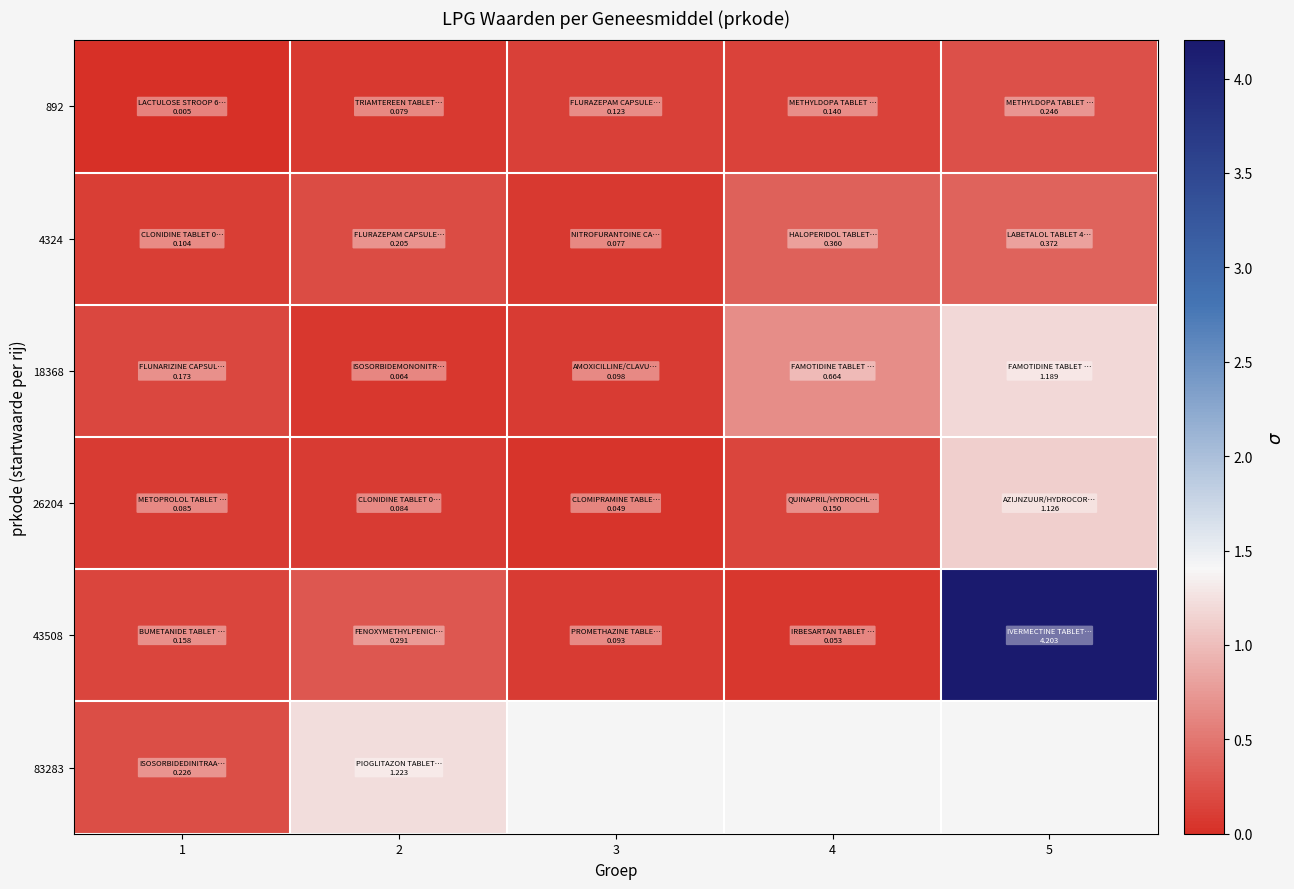

What is the maximum value shown in the chart?

4.2